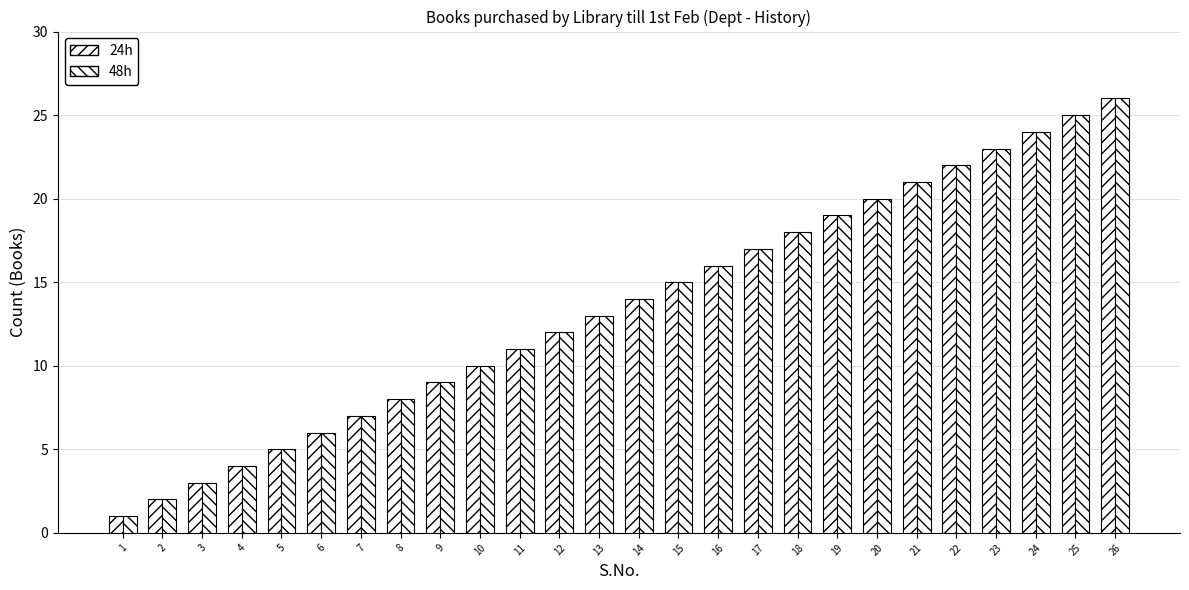

List the labels in order of 24h value, largest first.

26, 25, 24, 23, 22, 21, 20, 19, 18, 17, 16, 15, 14, 13, 12, 11, 10, 9, 8, 7, 6, 5, 4, 3, 2, 1